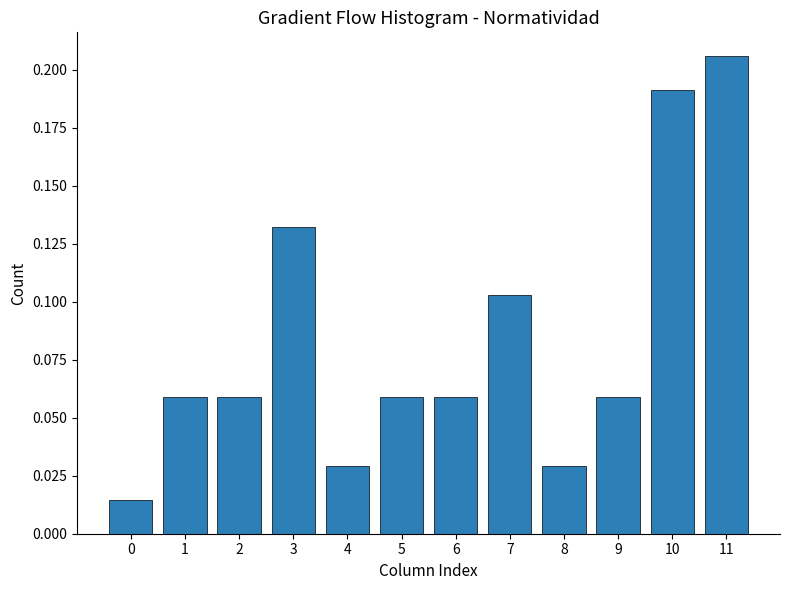

At which category does the chart reach its peak across all series?

11